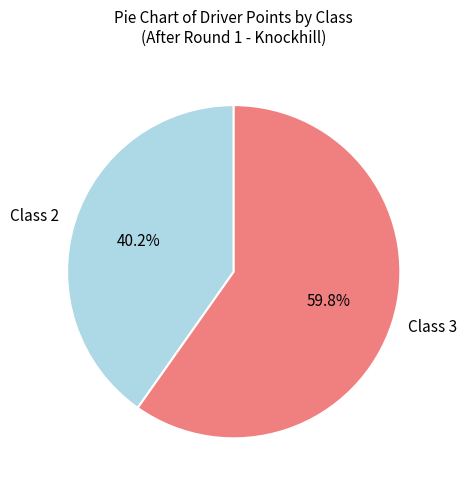

What is the total percentage of Class 3 and Class 2?

100.0%